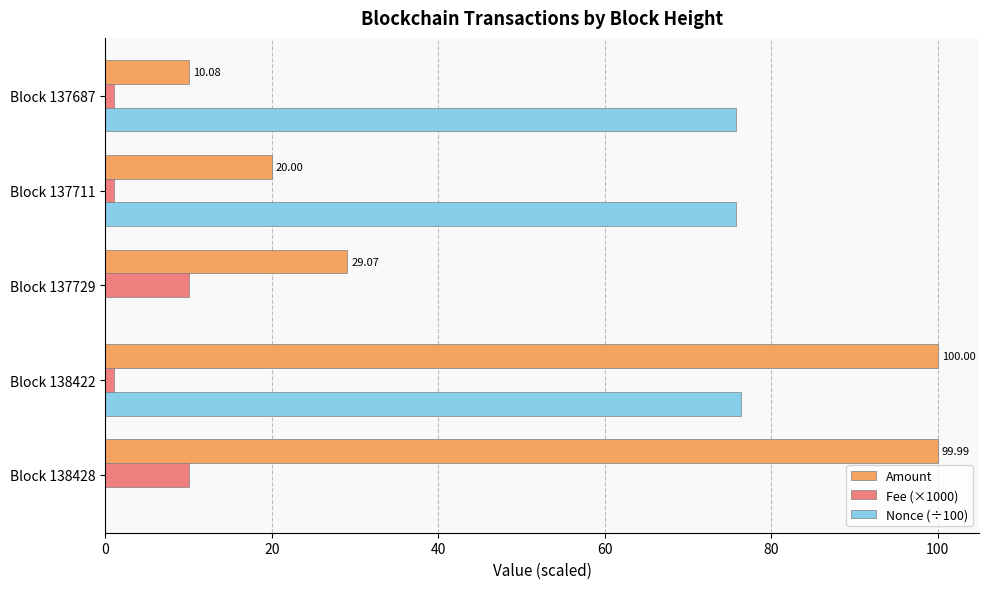

Between Block 138422 and Block 137711, which series saw the biggest shift?

Amount